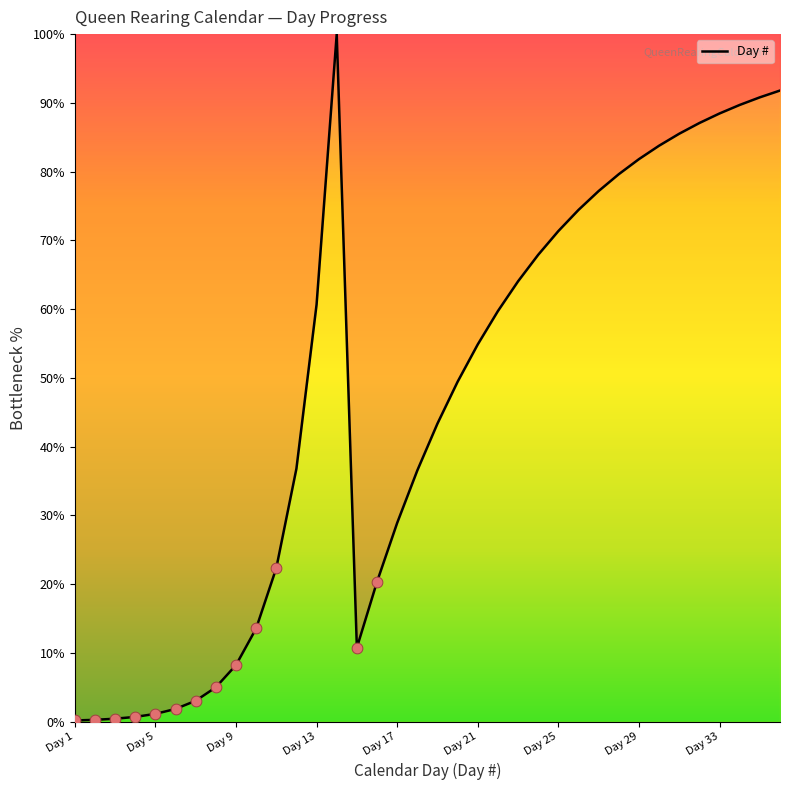

What is the maximum value shown in the chart?

100.0